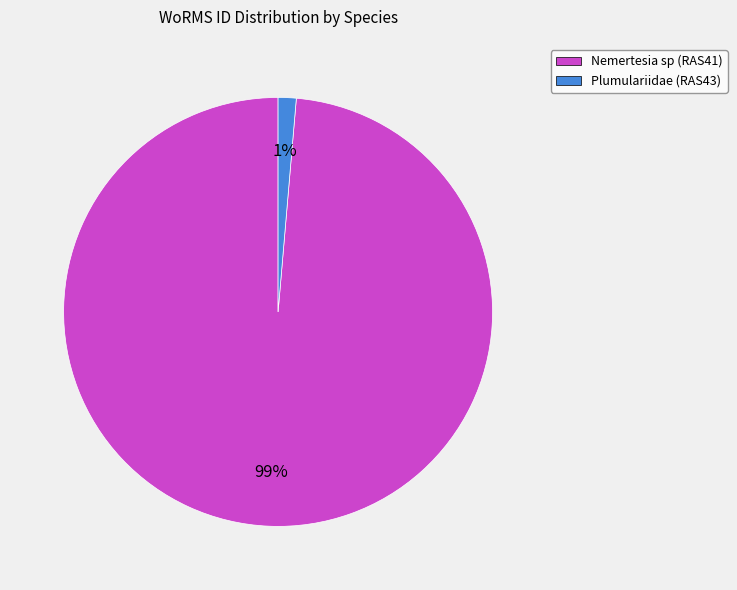

Is it true that Plumulariidae (RAS43) is 1% of the pie?

True